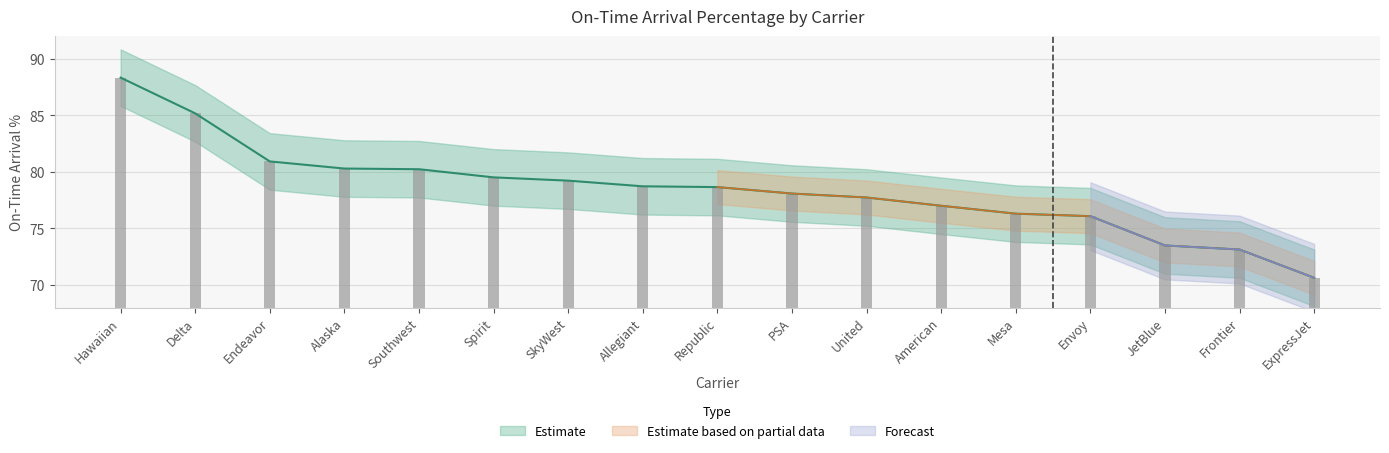

Between Alaska and Frontier, which is larger?

Alaska